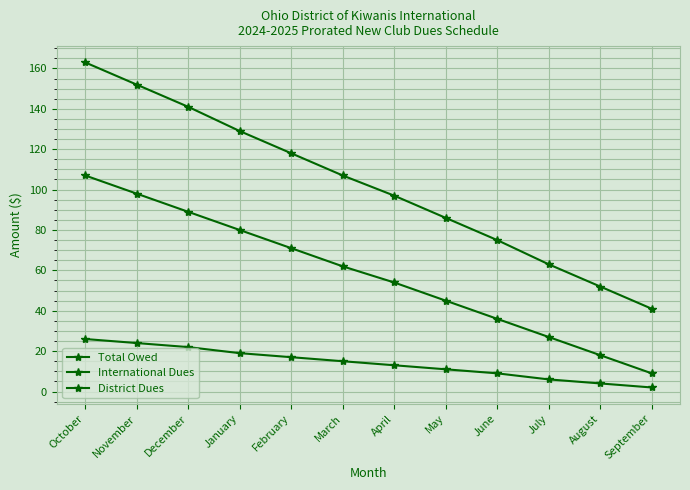

Count the number of data series in this chart.

3